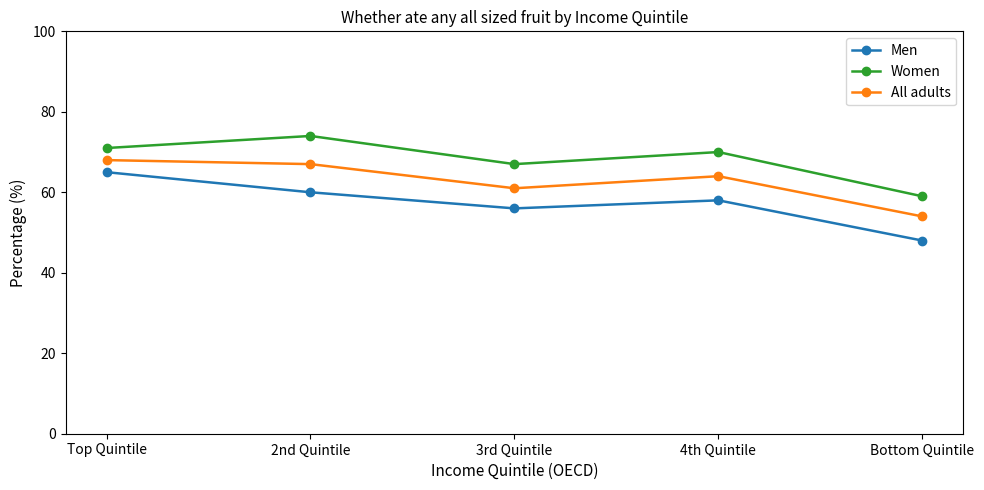

Reading left to right, extract all data points from this chart.

Men: Top Quintile=65	2nd Quintile=60	3rd Quintile=56	4th Quintile=58	Bottom Quintile=48
Women: Top Quintile=71	2nd Quintile=74	3rd Quintile=67	4th Quintile=70	Bottom Quintile=59
All adults: Top Quintile=68	2nd Quintile=67	3rd Quintile=61	4th Quintile=64	Bottom Quintile=54